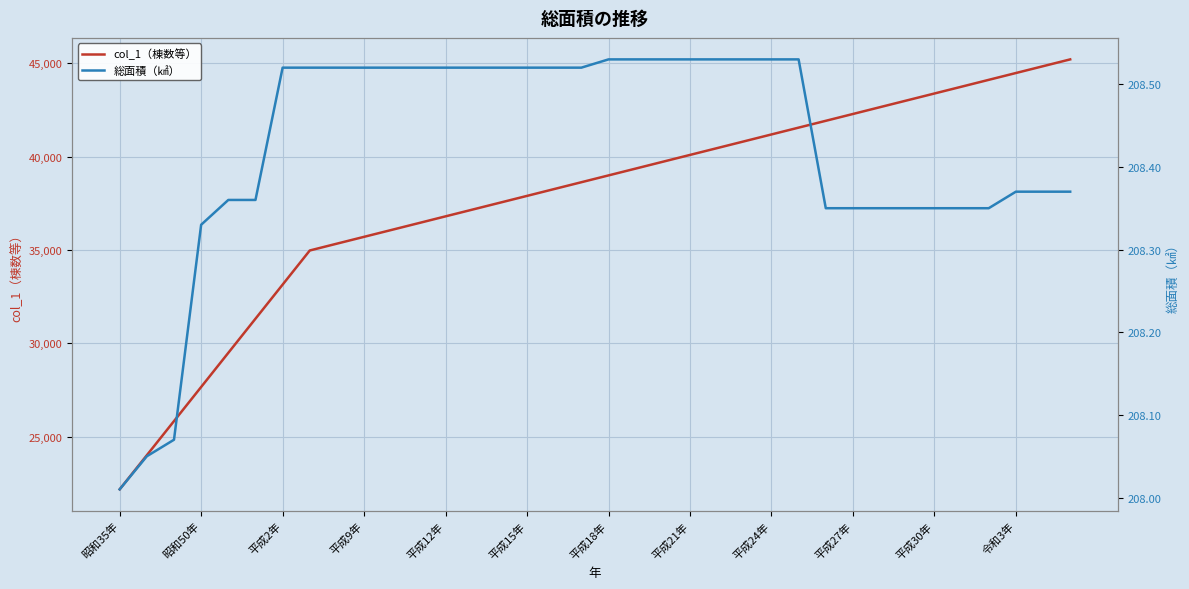

What is the smallest value displayed?

208.0